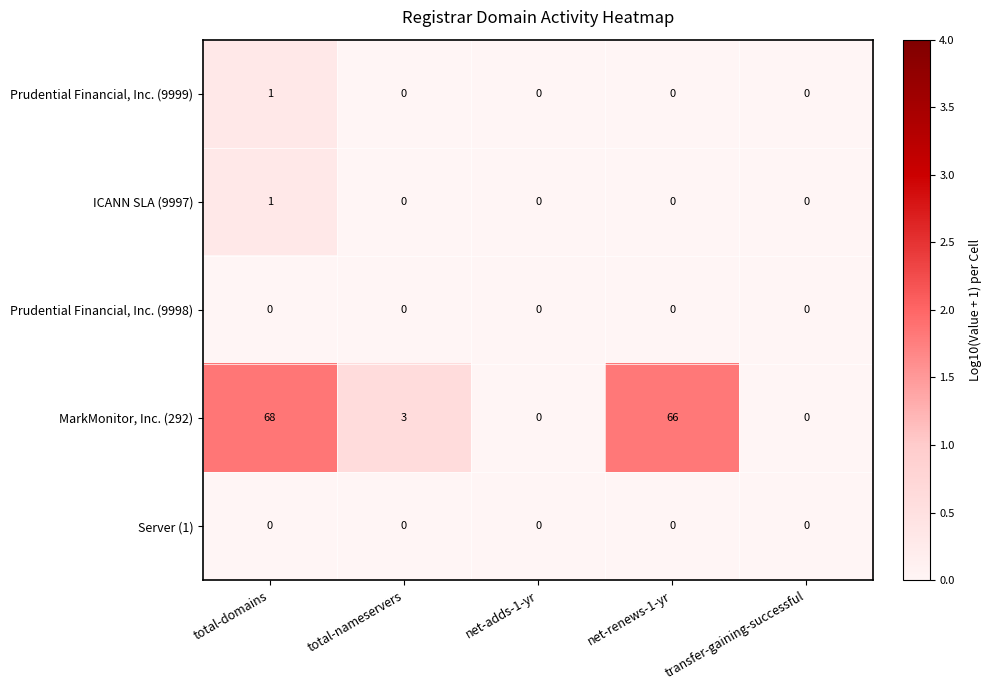

Reading left to right, list all the values displayed in this chart.

Prudential Financial, Inc. (9999): total-domains=1	total-nameservers=0	net-adds-1-yr=0	net-renews-1-yr=0	transfer-gaining-successful=0
ICANN SLA (9997): total-domains=1	total-nameservers=0	net-adds-1-yr=0	net-renews-1-yr=0	transfer-gaining-successful=0
Prudential Financial, Inc. (9998): total-domains=0	total-nameservers=0	net-adds-1-yr=0	net-renews-1-yr=0	transfer-gaining-successful=0
MarkMonitor, Inc. (292): total-domains=68	total-nameservers=3	net-adds-1-yr=0	net-renews-1-yr=66	transfer-gaining-successful=0
Server (1): total-domains=0	total-nameservers=0	net-adds-1-yr=0	net-renews-1-yr=0	transfer-gaining-successful=0